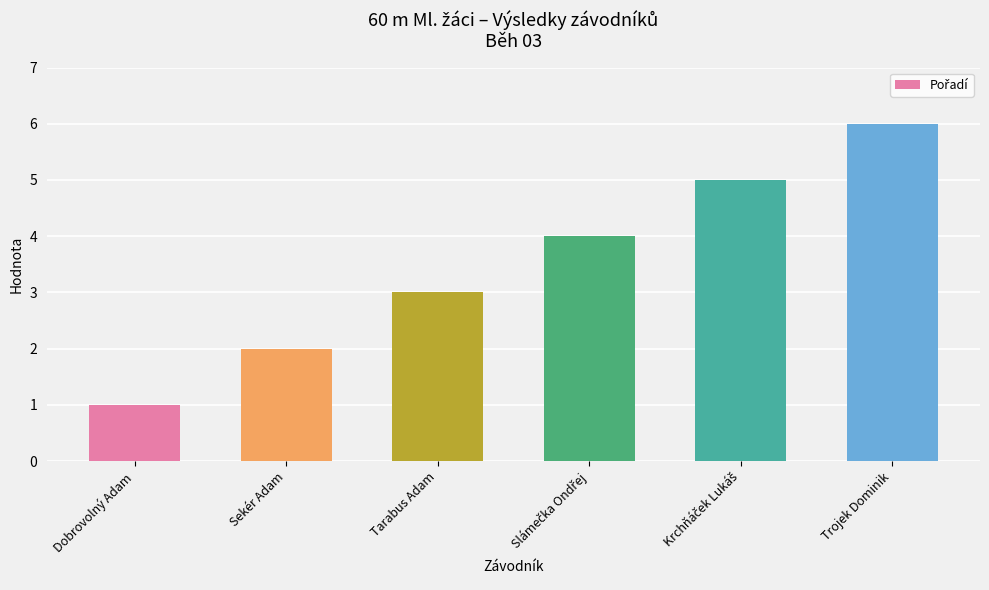

What is the greatest value displayed?

6